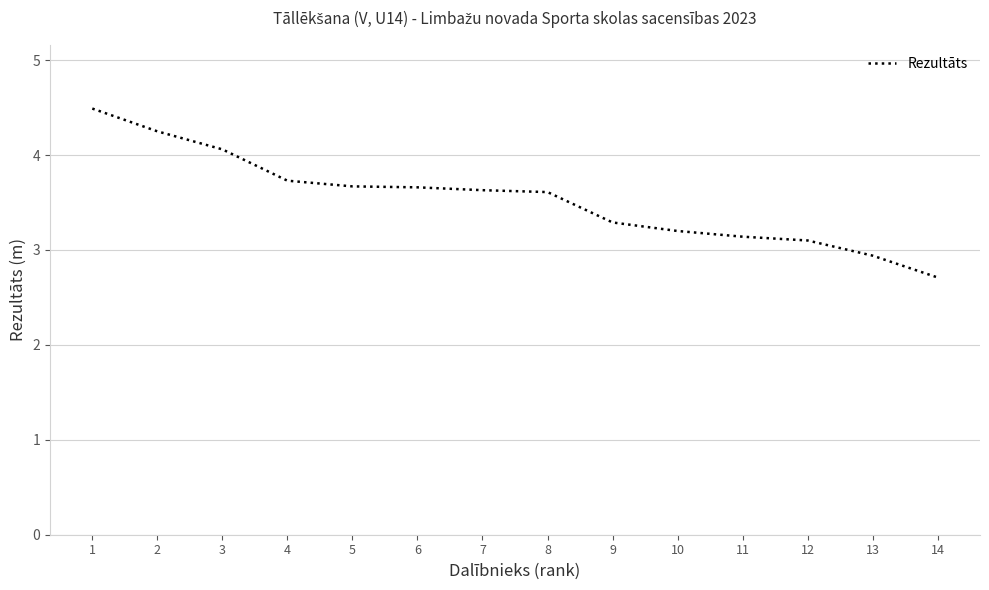

Read the value at 1.

4.5